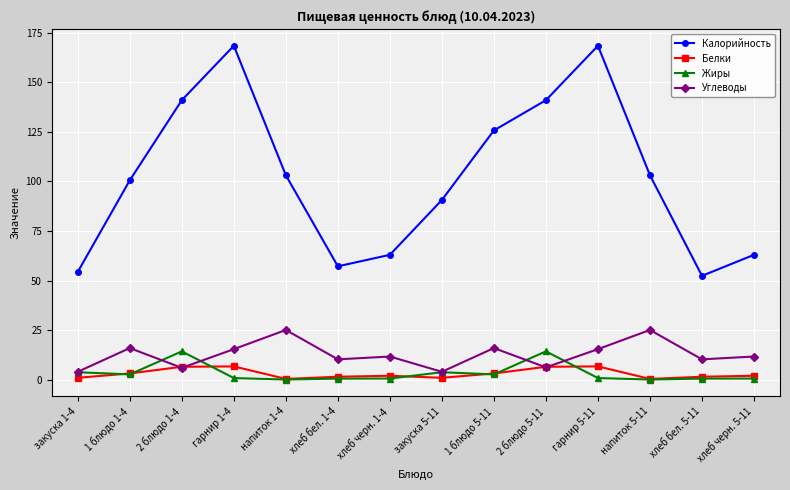

How many interior local valleys does the Белки series have?

3